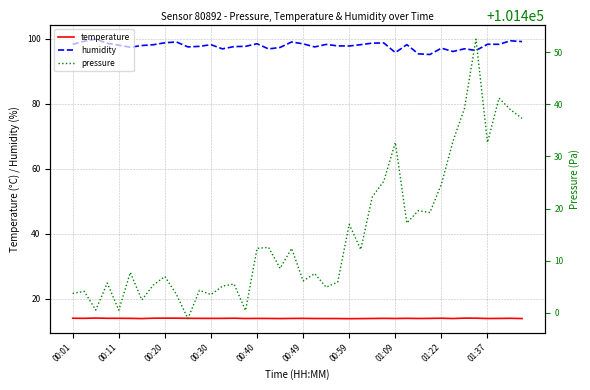

What value does the temperature series have at 10?

13.9